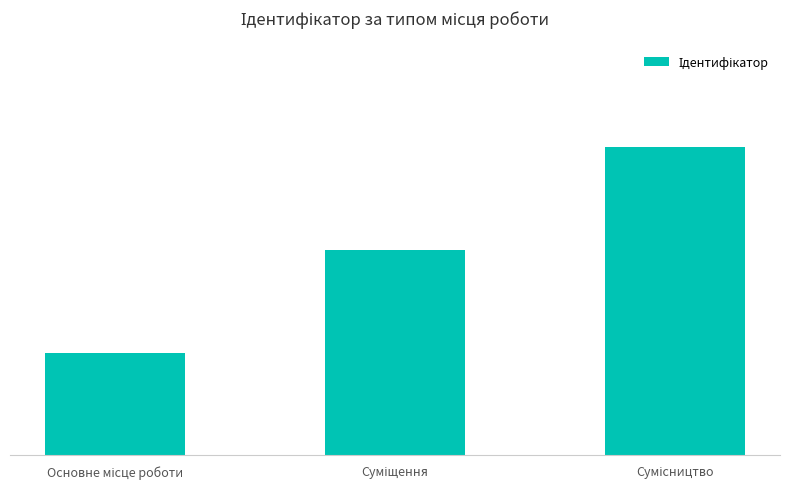

What is the difference between the maximum and minimum values?

2